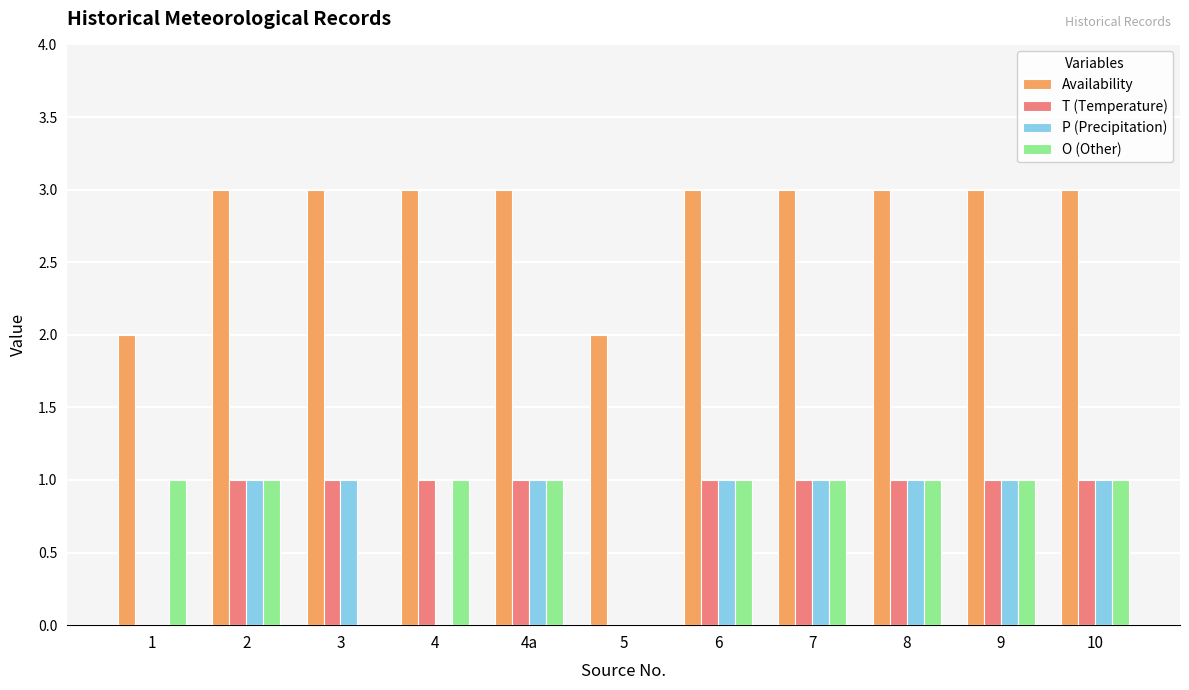

Which series changed the most between 3 and 9?

O (Other)